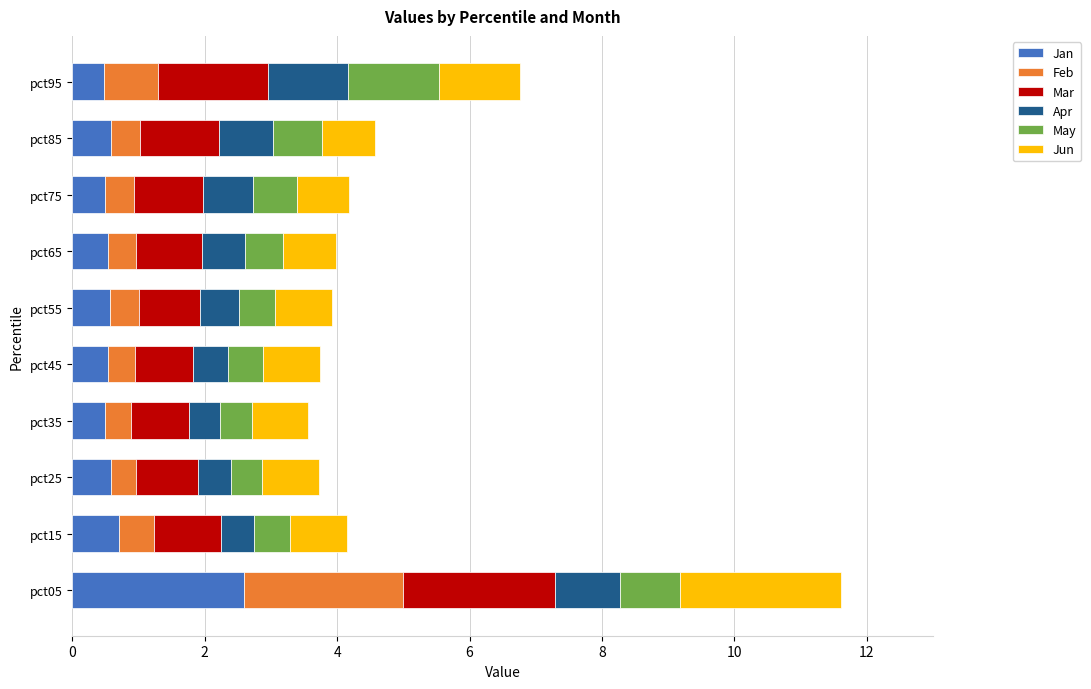

What is the total value across all series at pct15?

4.1